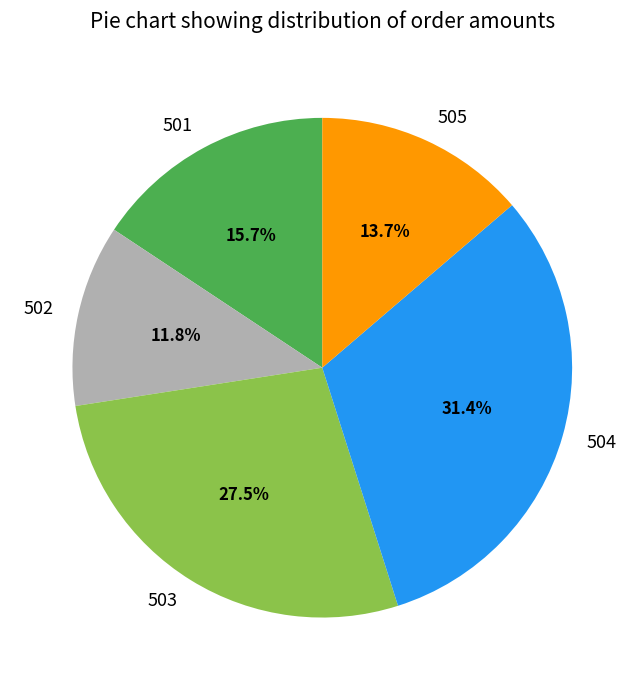

Count the number of slices in the pie.

5